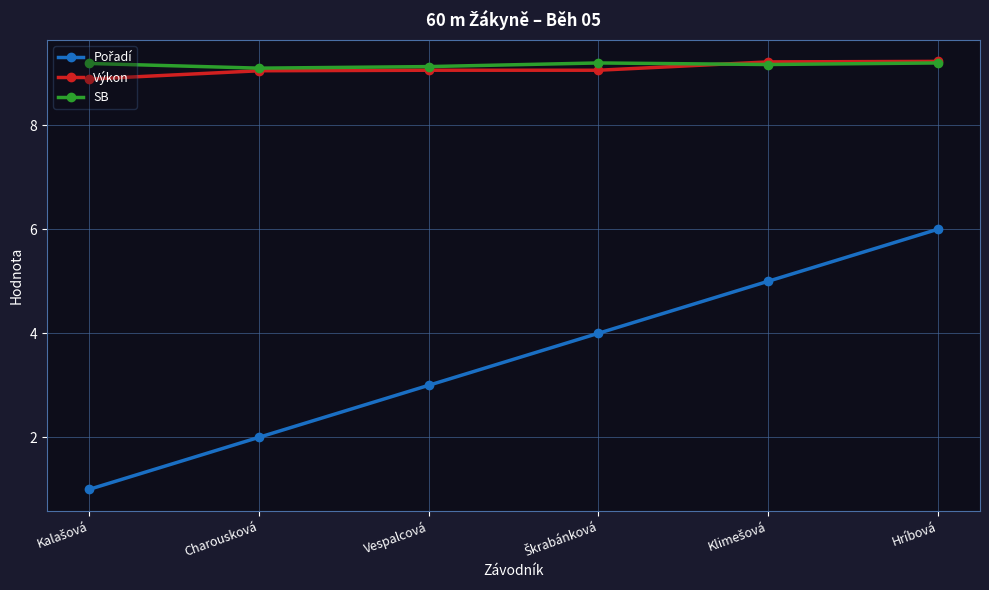

What value does the Výkon series have at Hríbová?

9.2